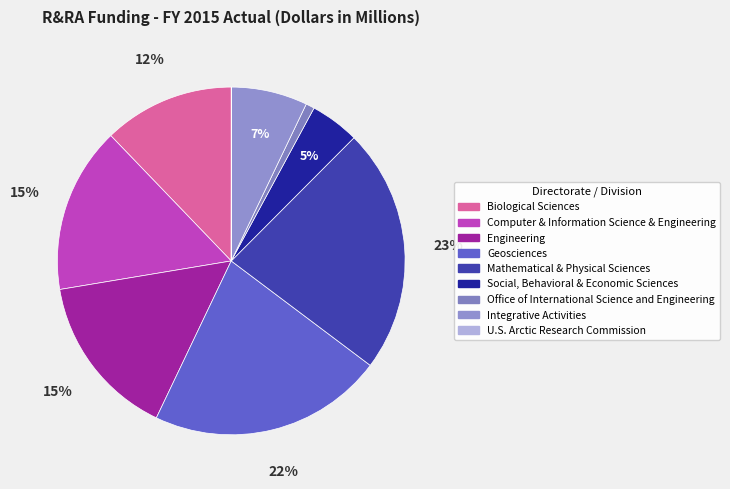

What is the change in value from Geosciences to Office of International Science and Engineering?

-1270.6